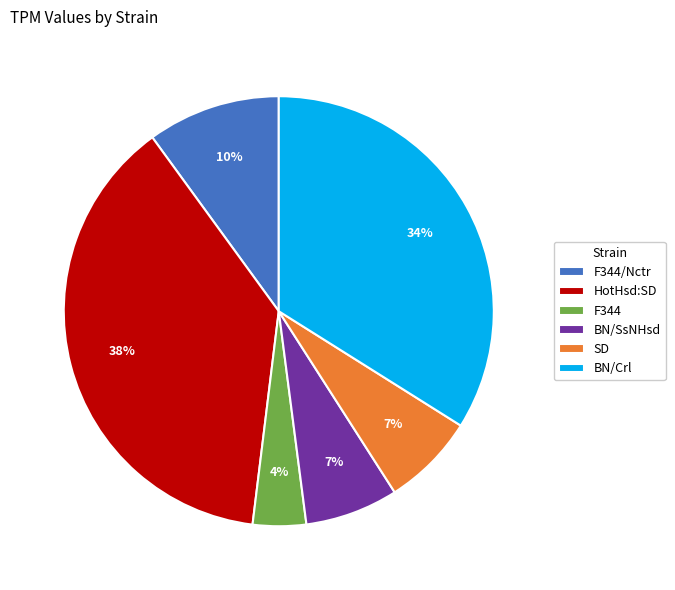

Which slice is the smallest?

F344